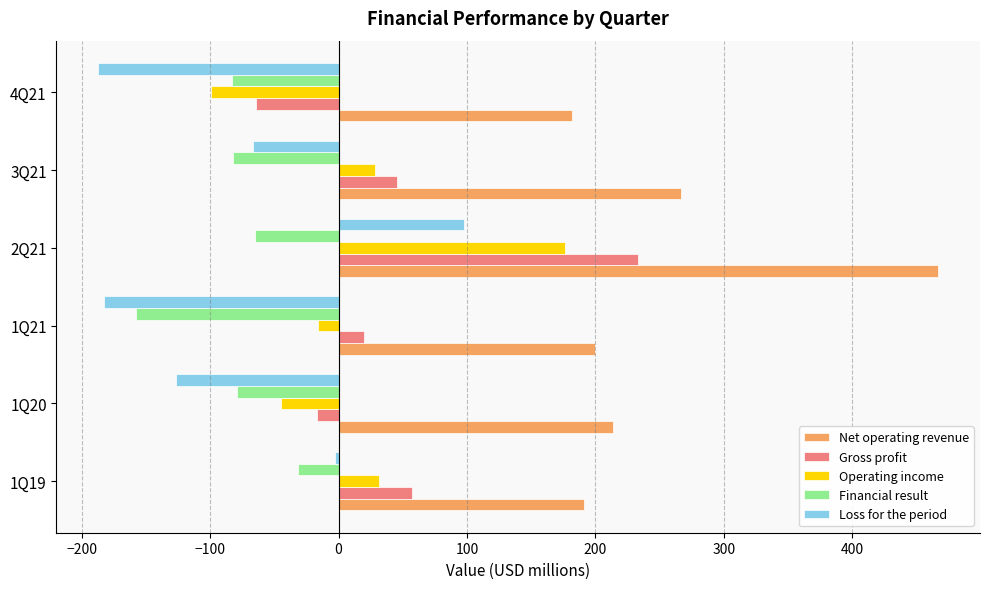

Which category has the lowest value in the Operating income series?

4Q21